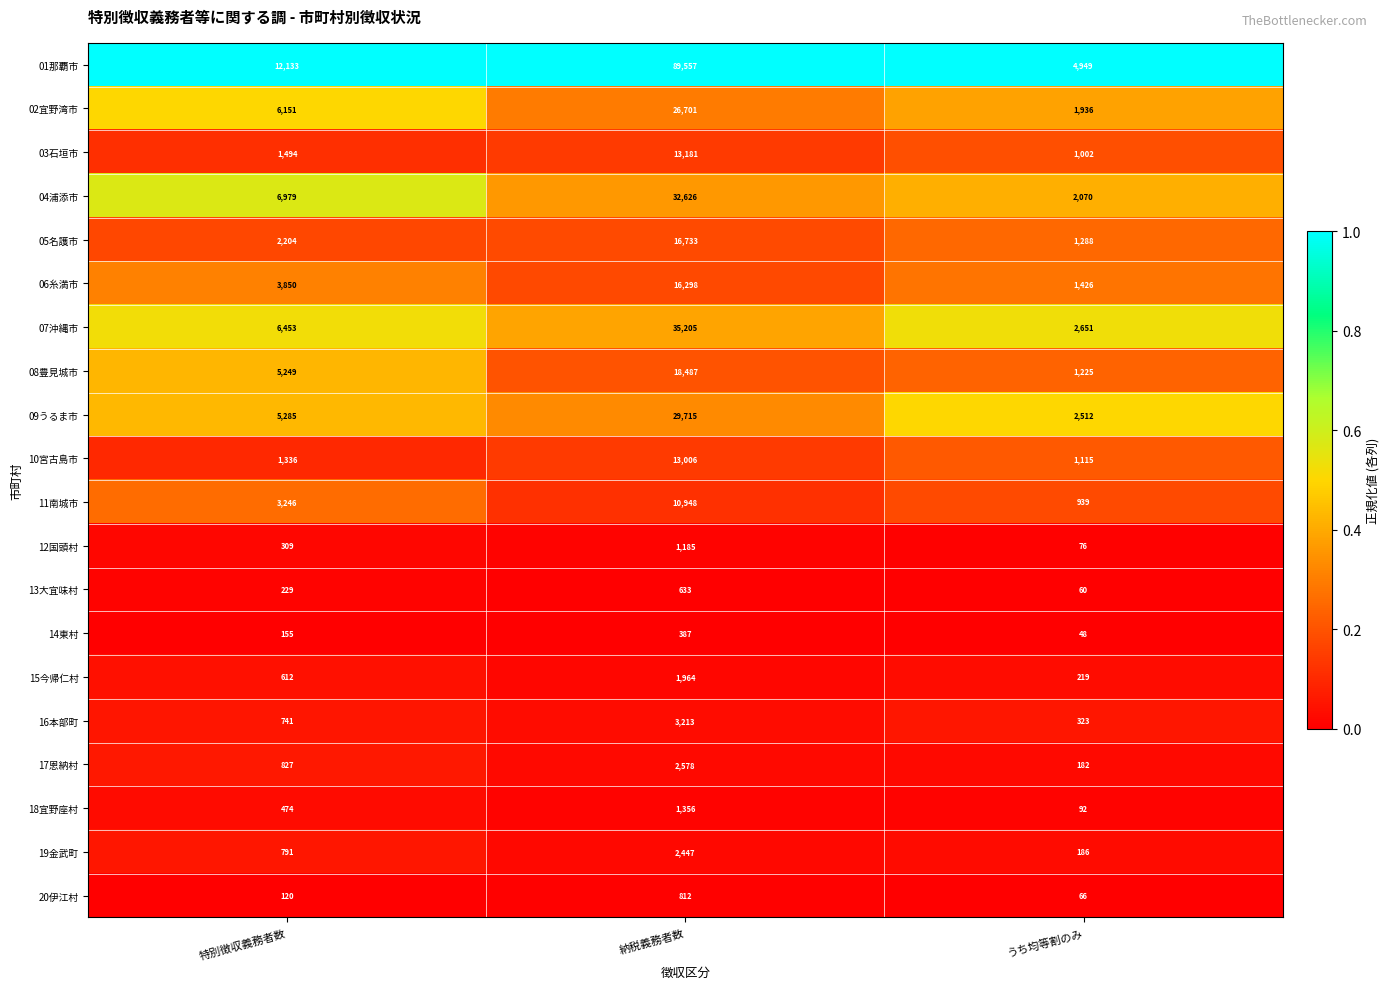

List the labels in order of 02宜野湾市 value, smallest first.

うち均等割のみ, 特別徴収義務者数, 納税義務者数